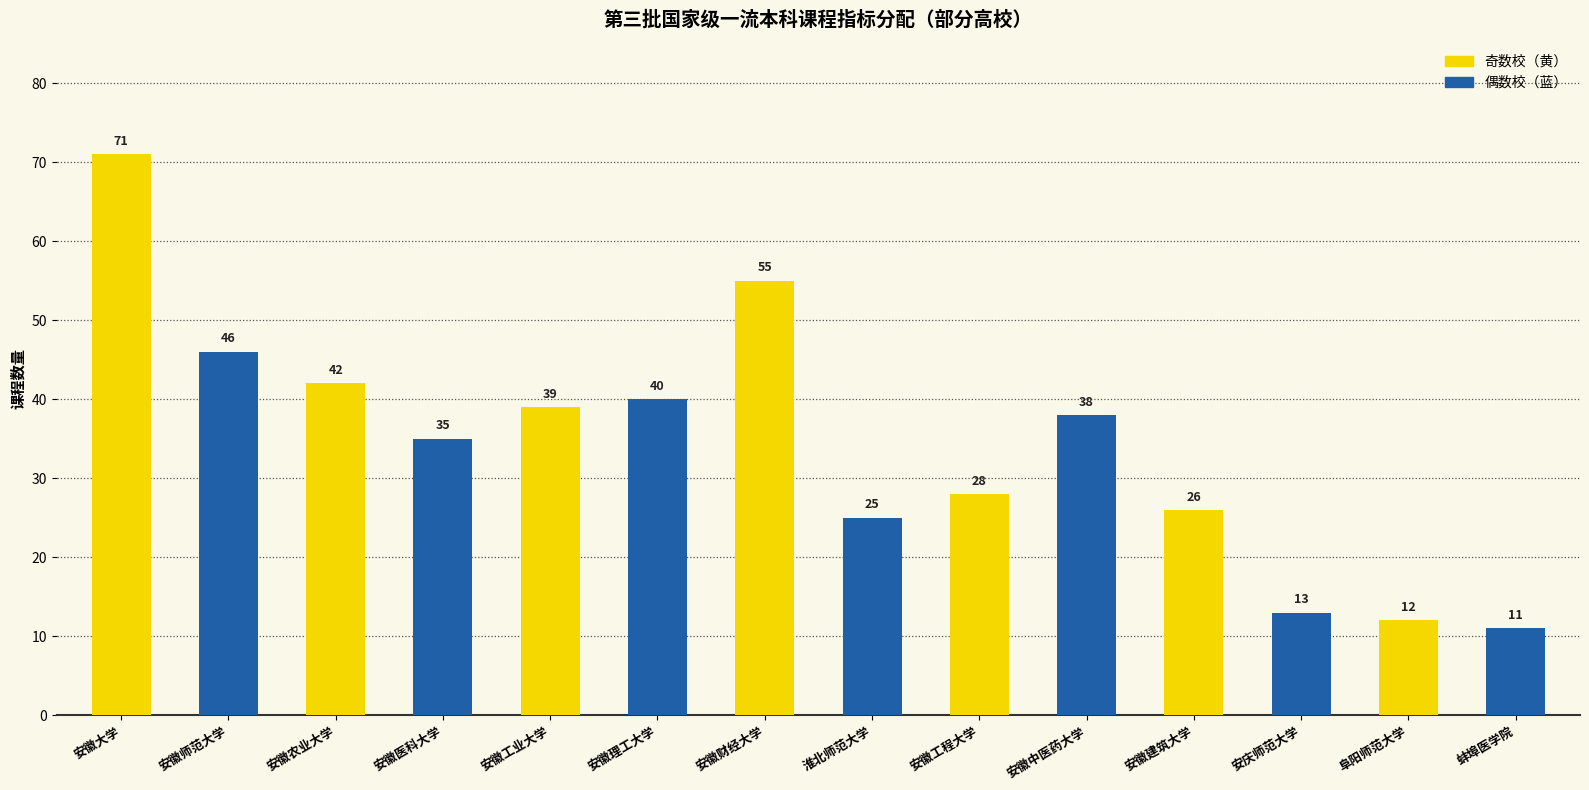

What is the value of the 3rd bar from the left?

42